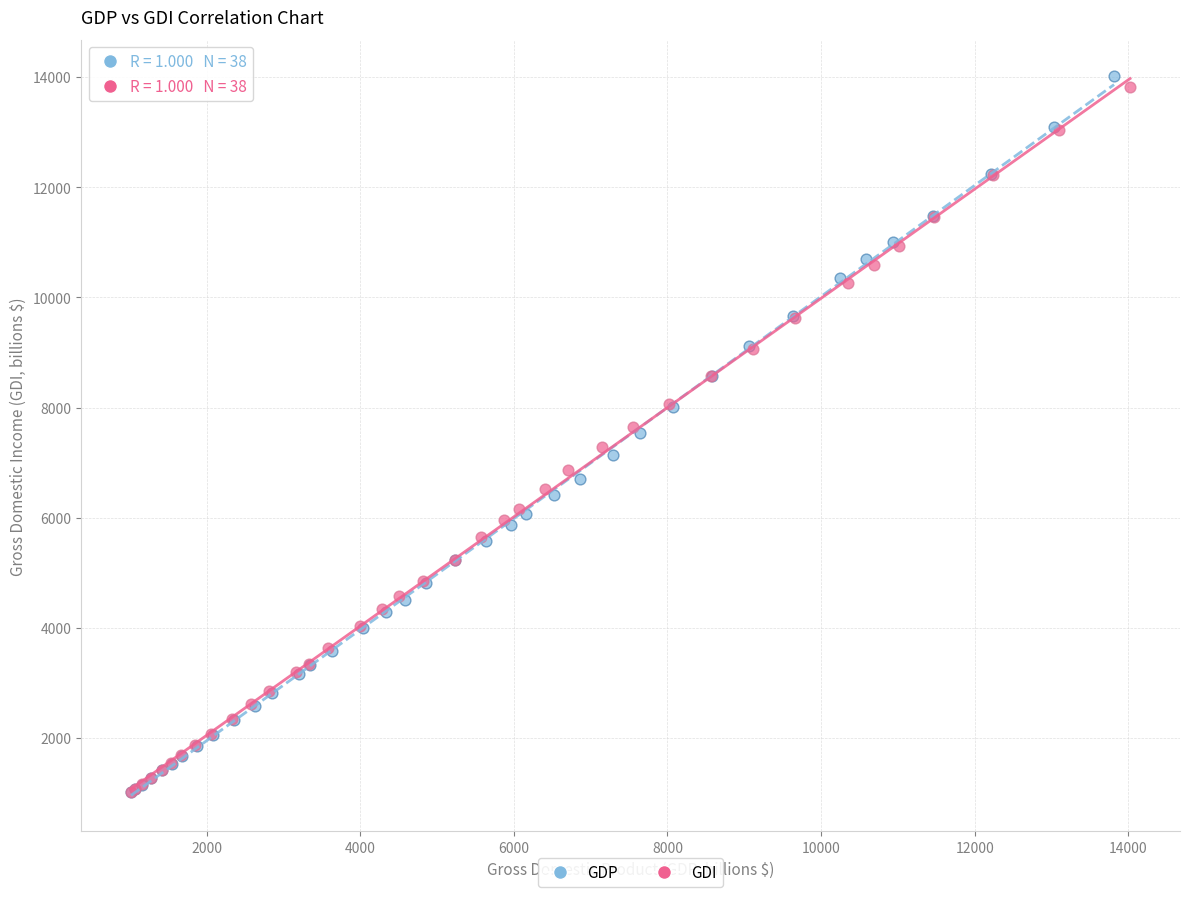

Which series has the largest Y range (max minus min)?

GDP